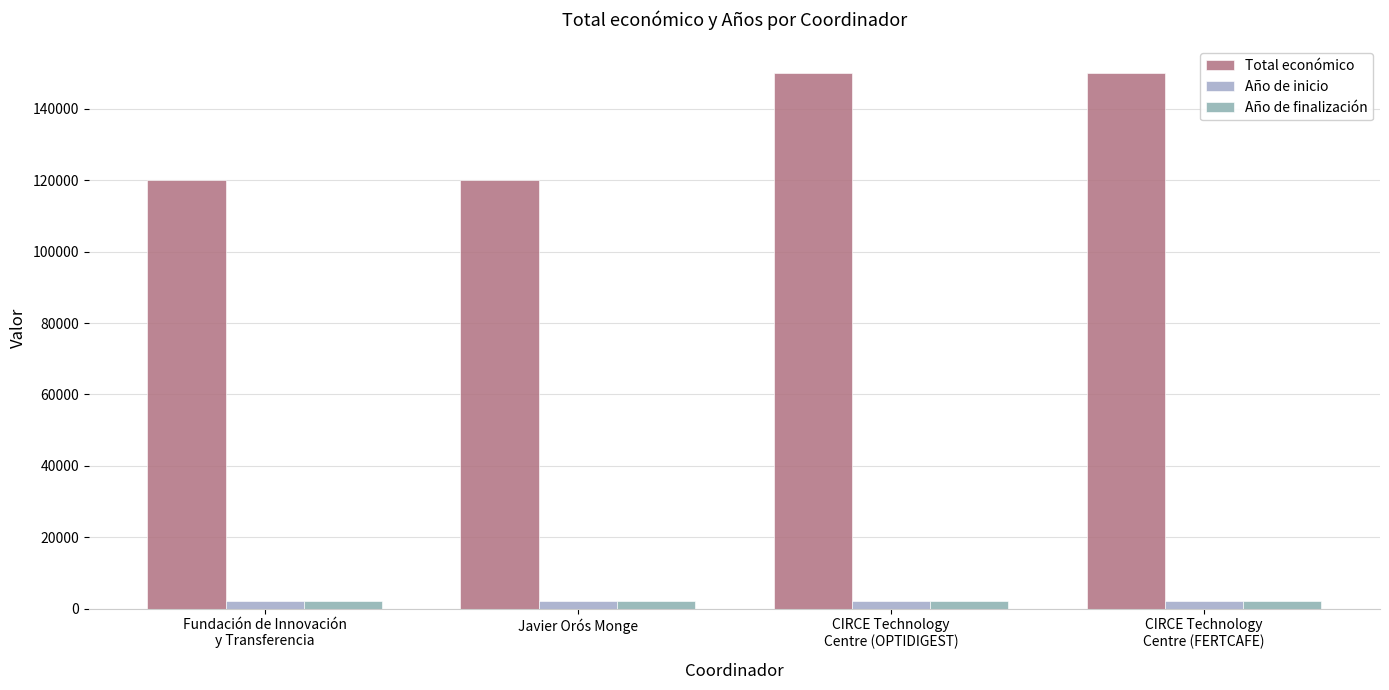

What is the value of the Año de inicio bar at the 2nd from the left?

2023